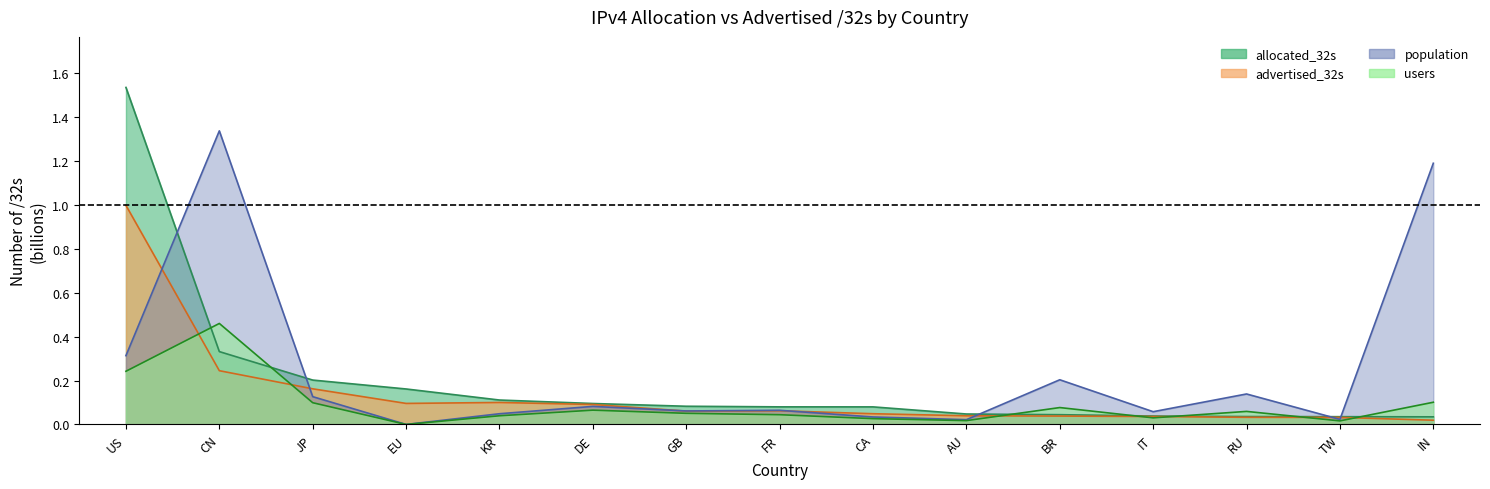

Rank the categories by advertised_32s value from highest to lowest.

US, CN, JP, KR, EU, DE, FR, GB, CA, AU, BR, IT, RU, TW, IN